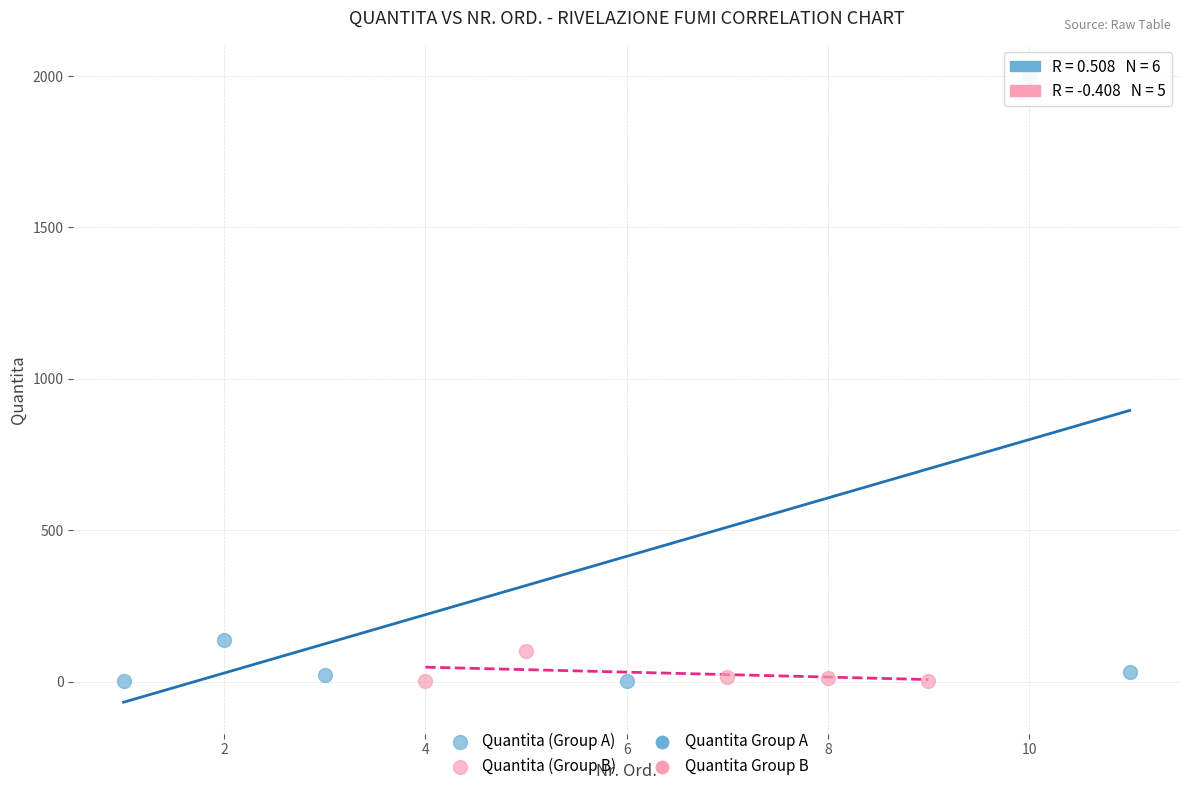

Which series has the widest spread of Y values?

Quantita (Group A)